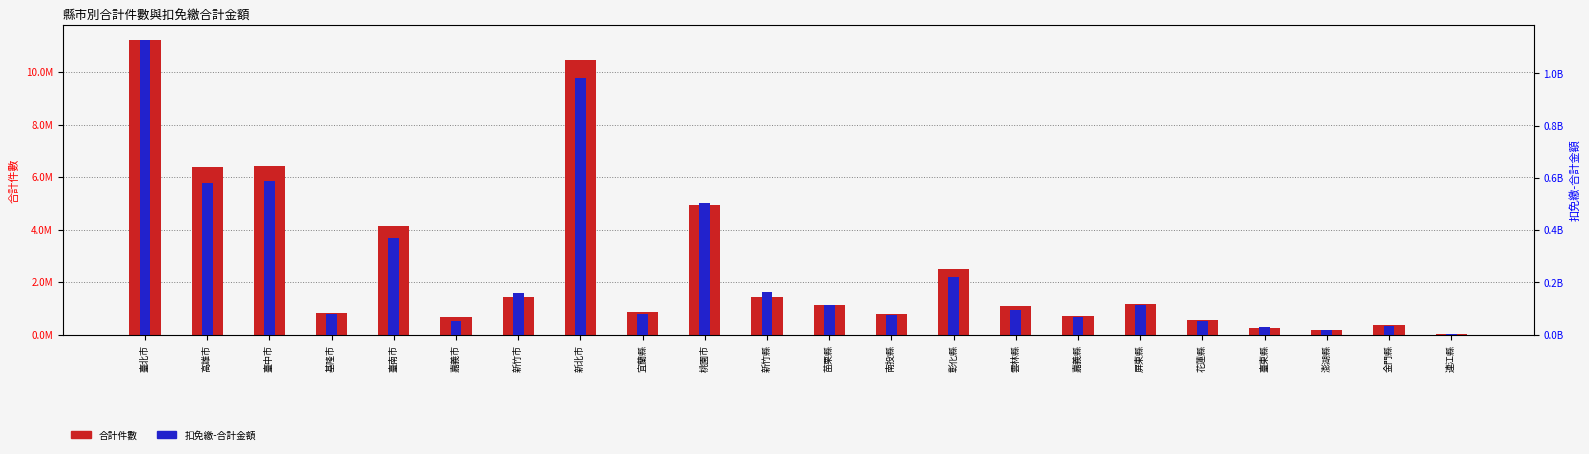

What is the difference between the second highest and second lowest values in the 合計件數 series?

10259933